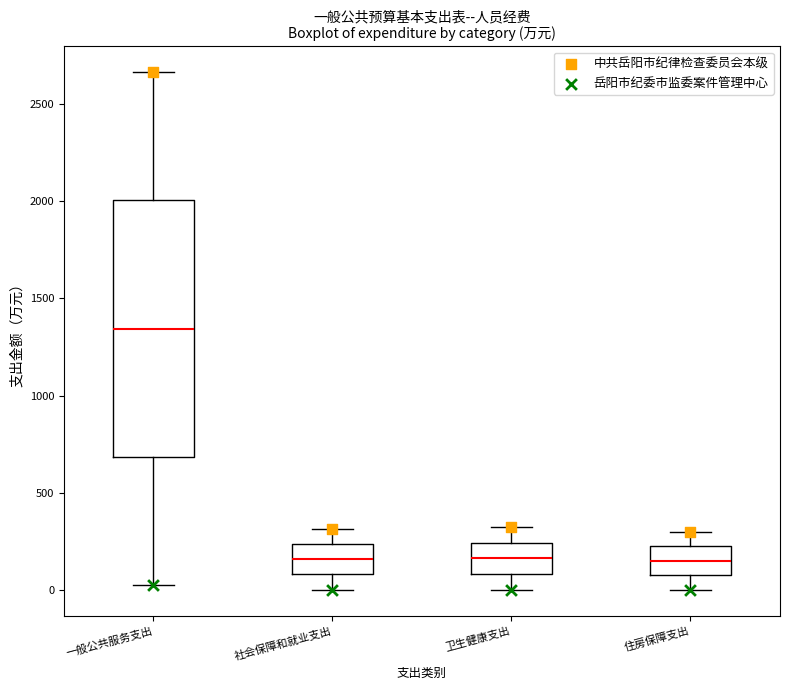

Reading left to right, transcribe this box plot: for each box, give where its median line is, the range the box spans, and where its two whiskers end, as read against the y-axis. The values are not printed on the chart, so give them approximately, as read against the axis.

一般公共服务支出: median 1350, box 700 to 2000, whiskers 50 to 2650
社会保障和就业支出: median 150, box 100 to 250, whiskers 0 to 300
卫生健康支出: median 150, box 100 to 250, whiskers 0 to 350
住房保障支出: median 150, box 100 to 250, whiskers 0 to 300